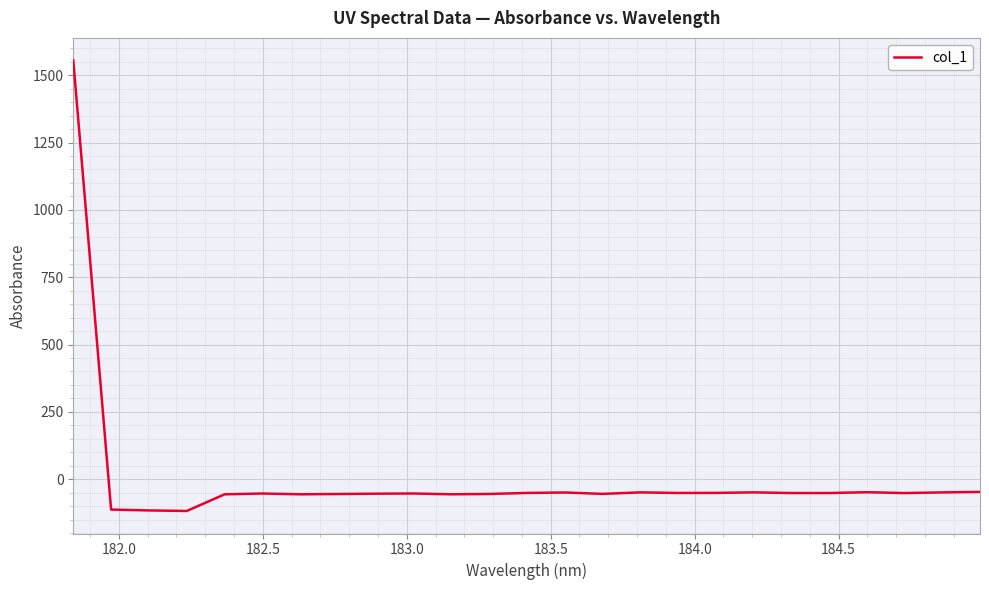

What is the maximum value shown in the chart?

1555.1